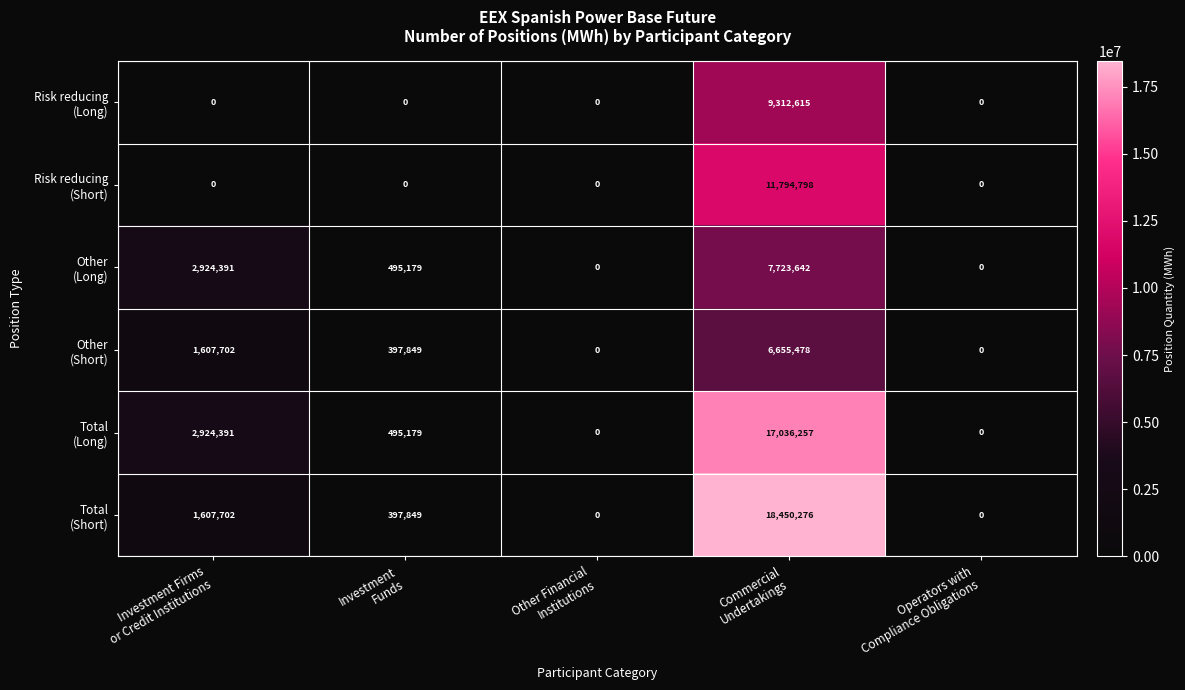

Count the number of data series in this chart.

6